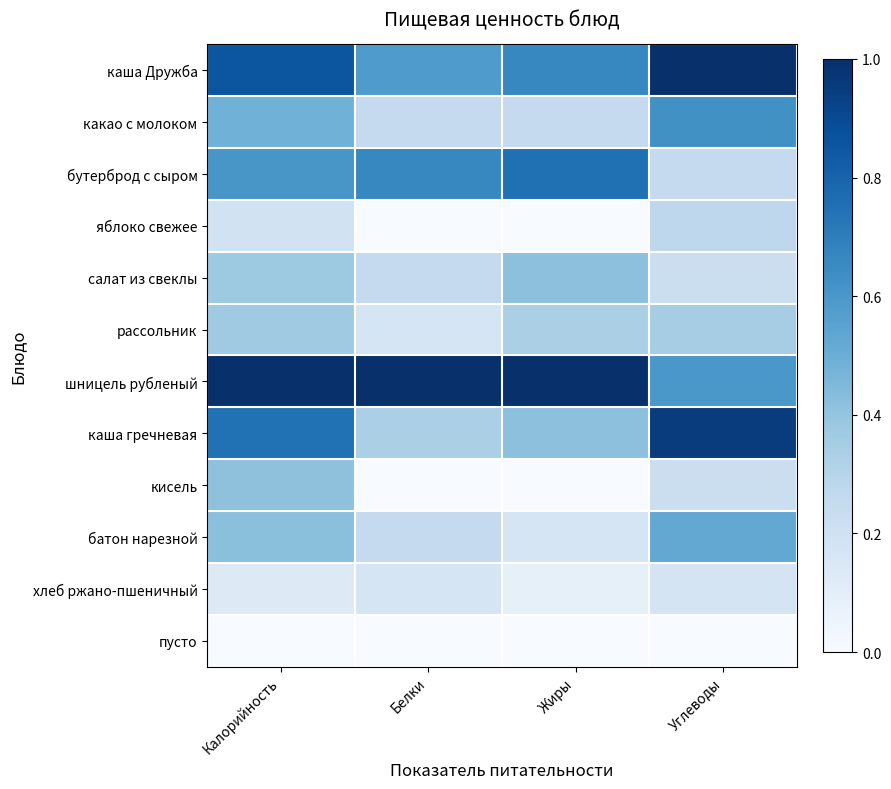

Between Жиры and Калорийность, which is larger?

Калорийность